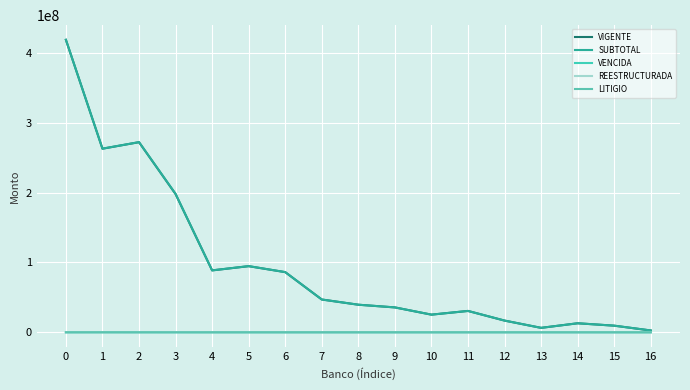

How many values in the LITIGIO series exceed 0?

4